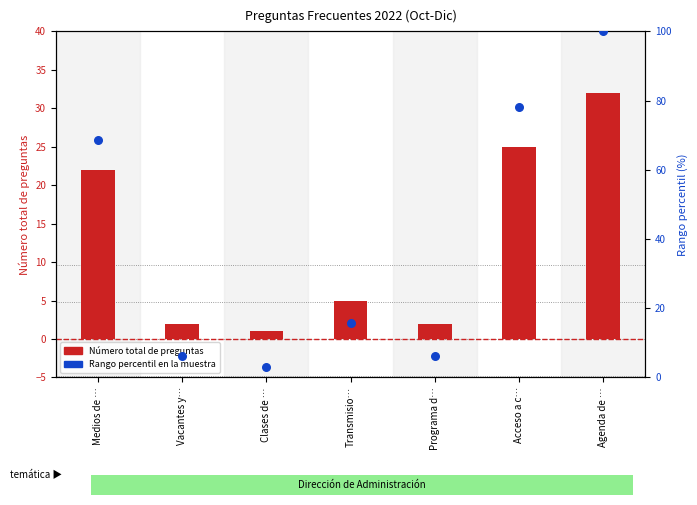

Is the value of Número total de preguntas at Programa d… greater than the value of Rango percentil en la muestra at Vacantes y…?

No